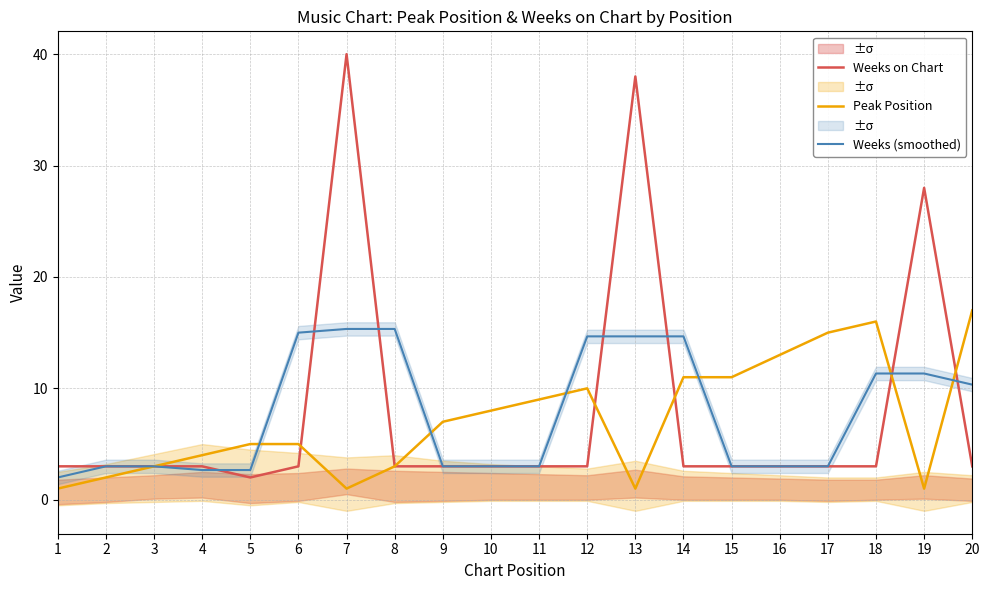

Rank the series by their average value, from lowest to highest.

Peak Position, Weeks (smoothed), Weeks on Chart